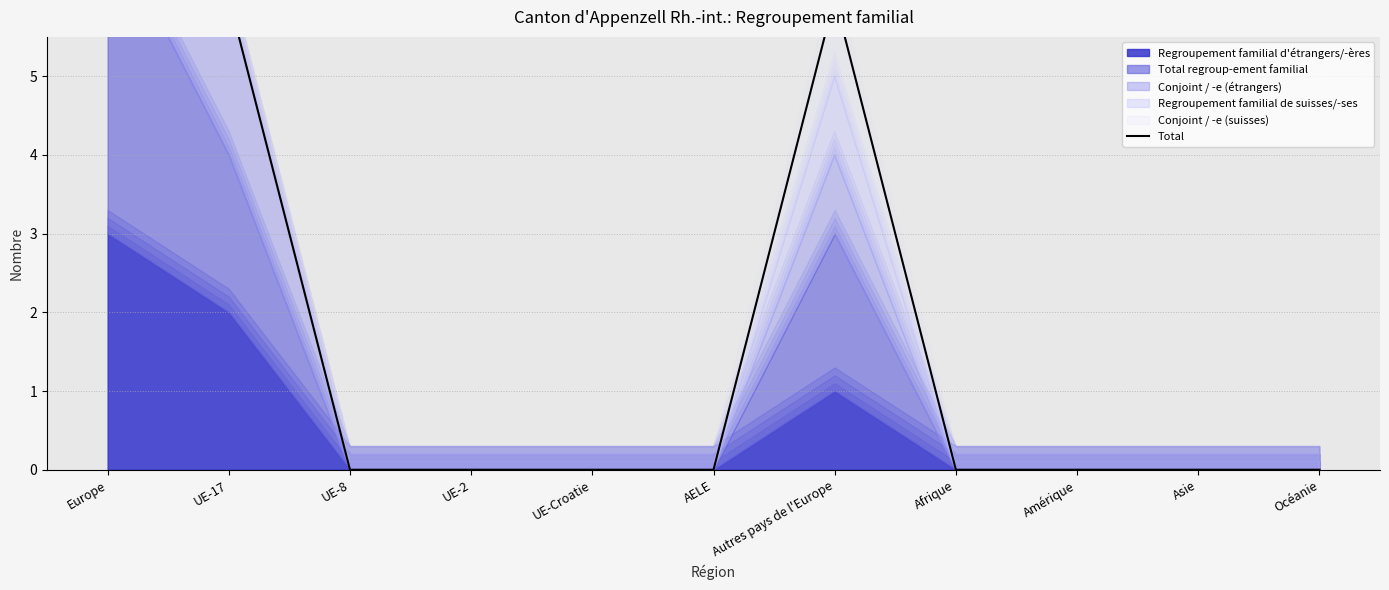

List the labels in order of value, largest first.

Europe, UE-17, Autres pays de l'Europe, UE-8, UE-2, UE-Croatie, AELE, Afrique, Amérique, Asie, Océanie